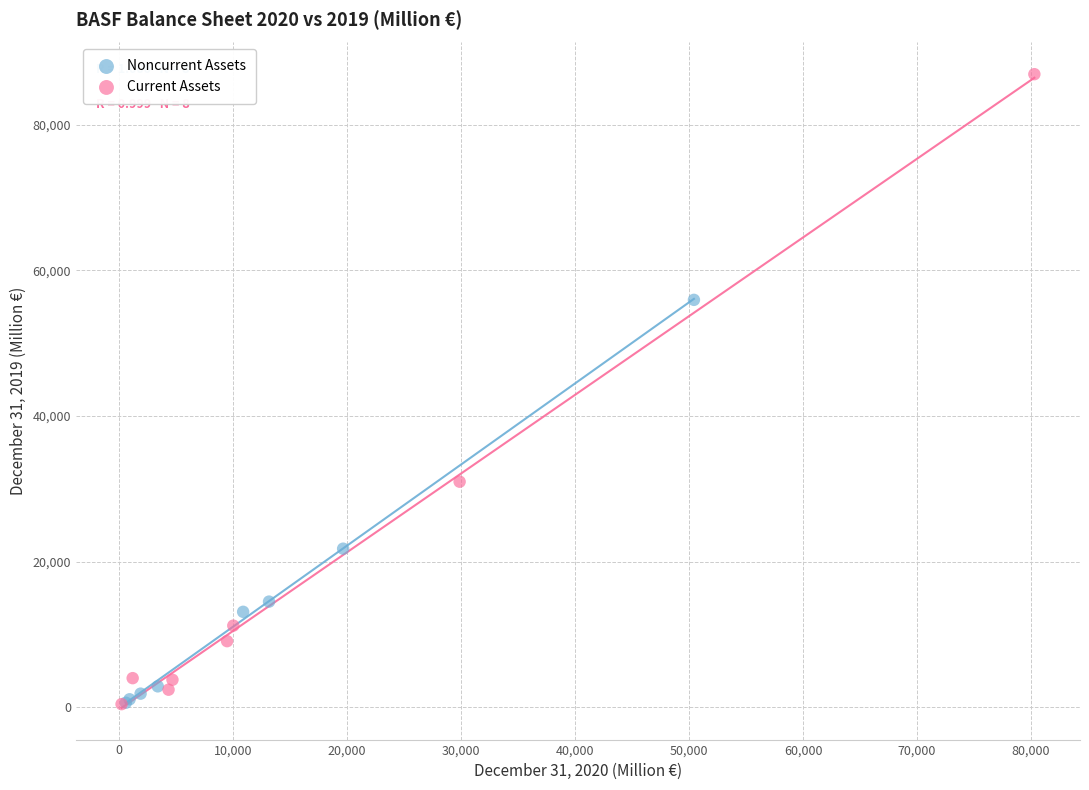

Which series has the largest Y range (max minus min)?

Current Assets